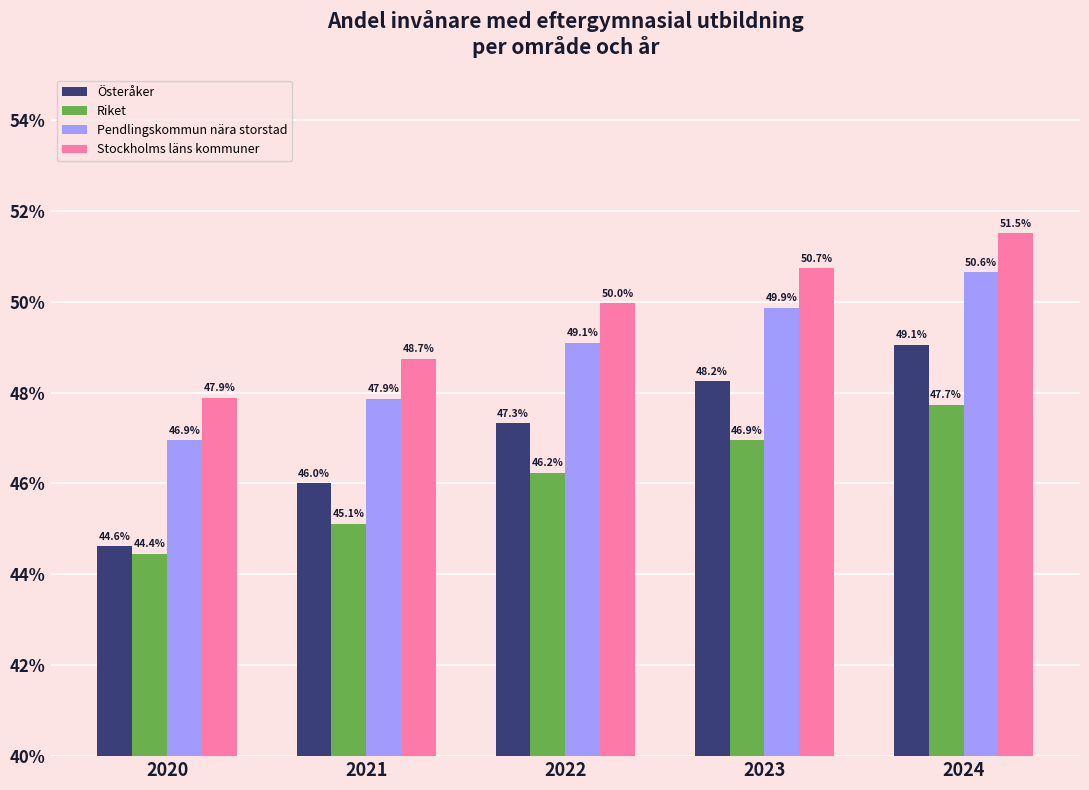

List the series in order of their overall mean, highest first.

Stockholms läns kommuner, Pendlingskommun nära storstad, Österåker, Riket